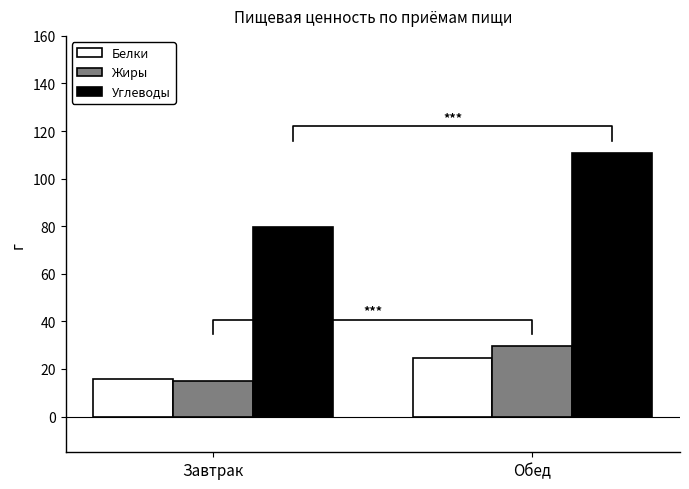

How many bars are there in each group?

3